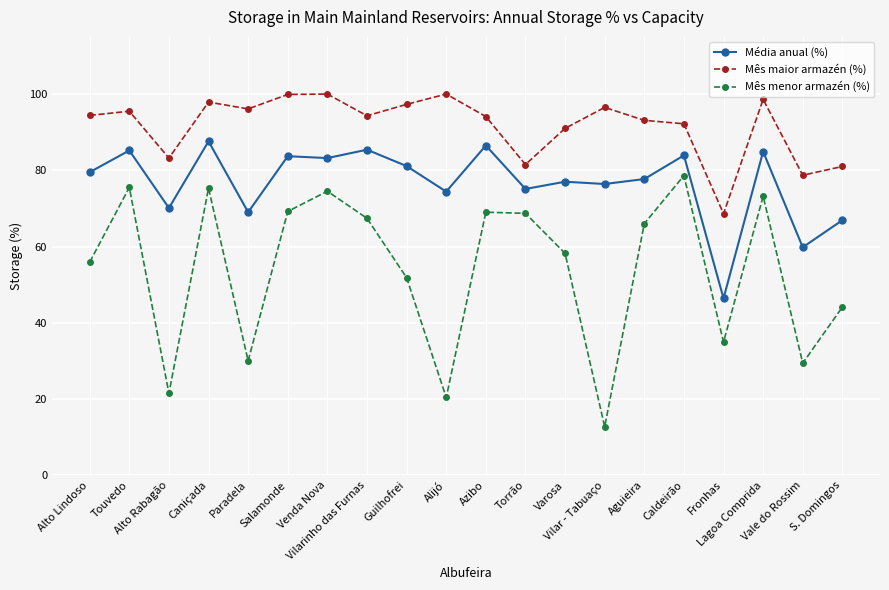

Count the number of categories in the chart.

20